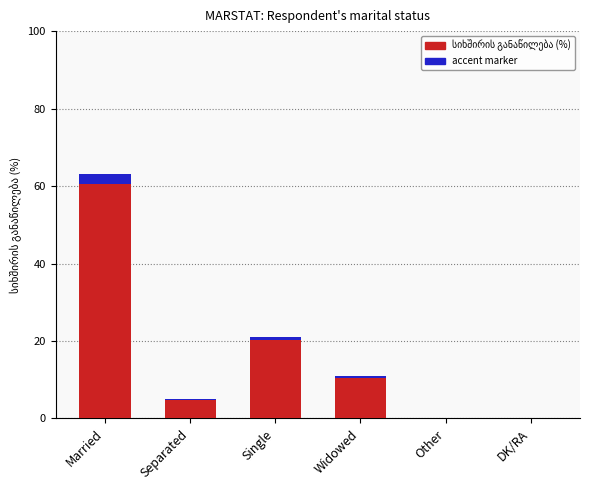

Are the bars horizontal?

No